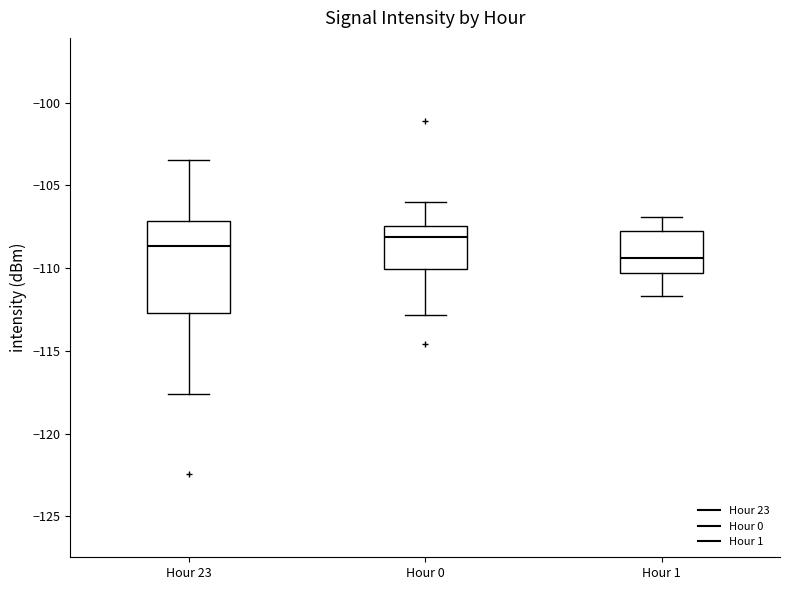

Reading left to right, read every box against the y-axis: the position of its median line, the range the box covers, and the ends of its whiskers. The values are not printed on the chart, so give them approximately, as read against the axis.

Hour 23: median -108.5, box -112.5 to -107.0, whiskers -117.5 to -103.5
Hour 0: median -108.0, box -110.0 to -107.5, whiskers -113.0 to -106.0
Hour 1: median -109.5, box -110.5 to -108.0, whiskers -111.5 to -107.0